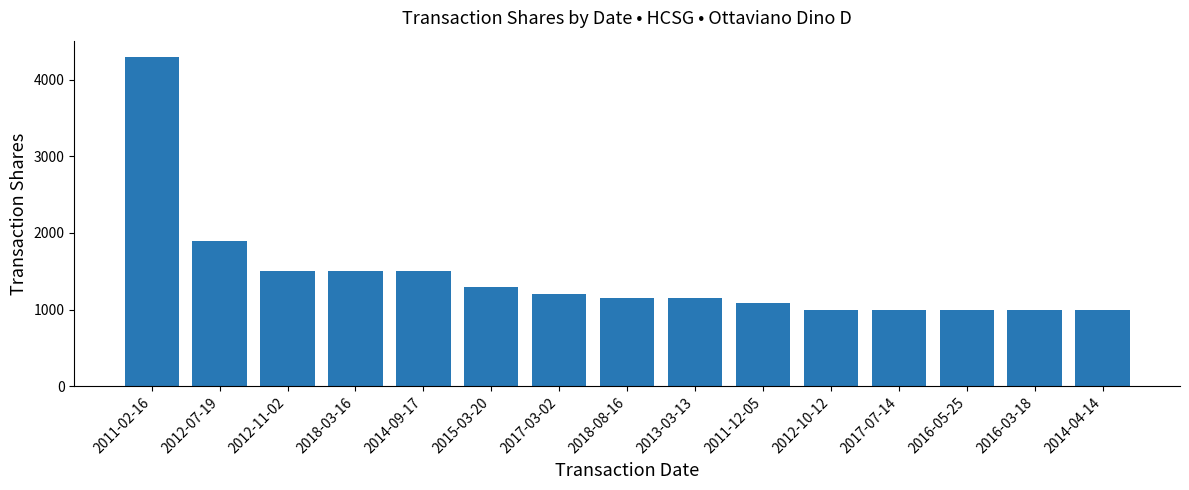

Approximately how many times larger is the value at 2016-05-25 compared to 2011-12-05?

0.9